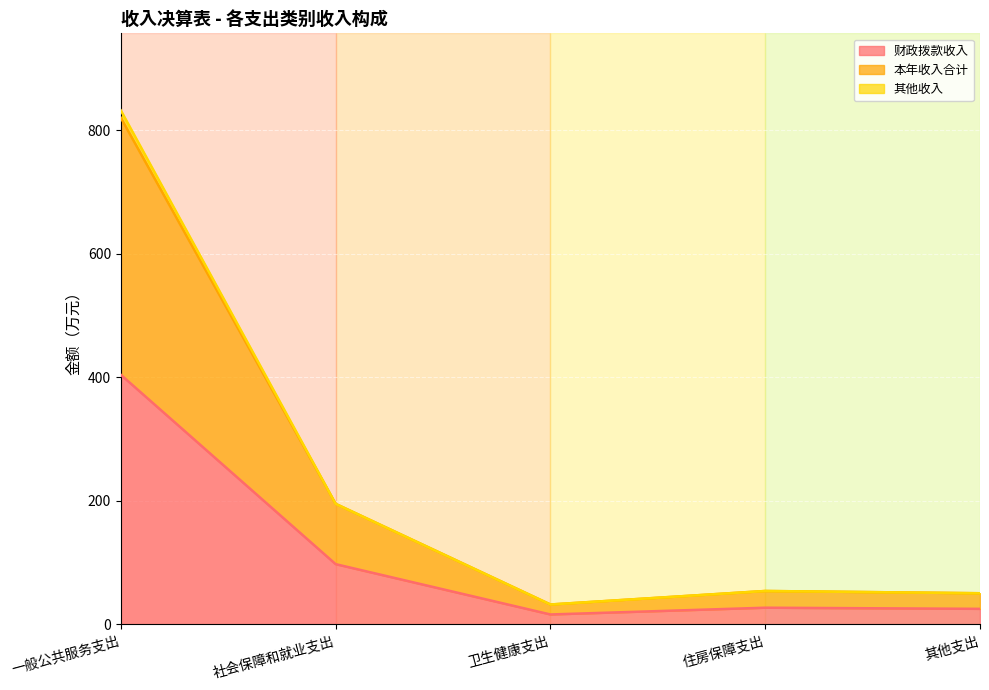

Where is 财政拨款收入 nearest to the value 210?

社会保障和就业支出